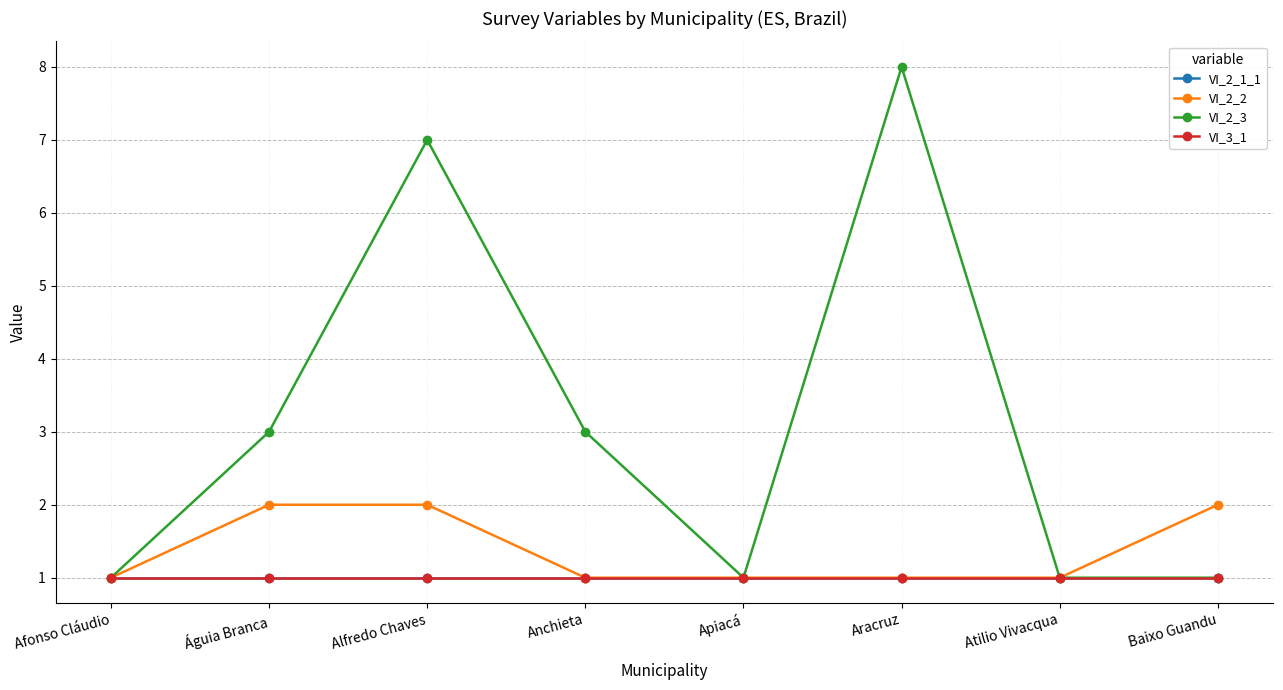

What is the label of the 4th point from the right?

Apiacá